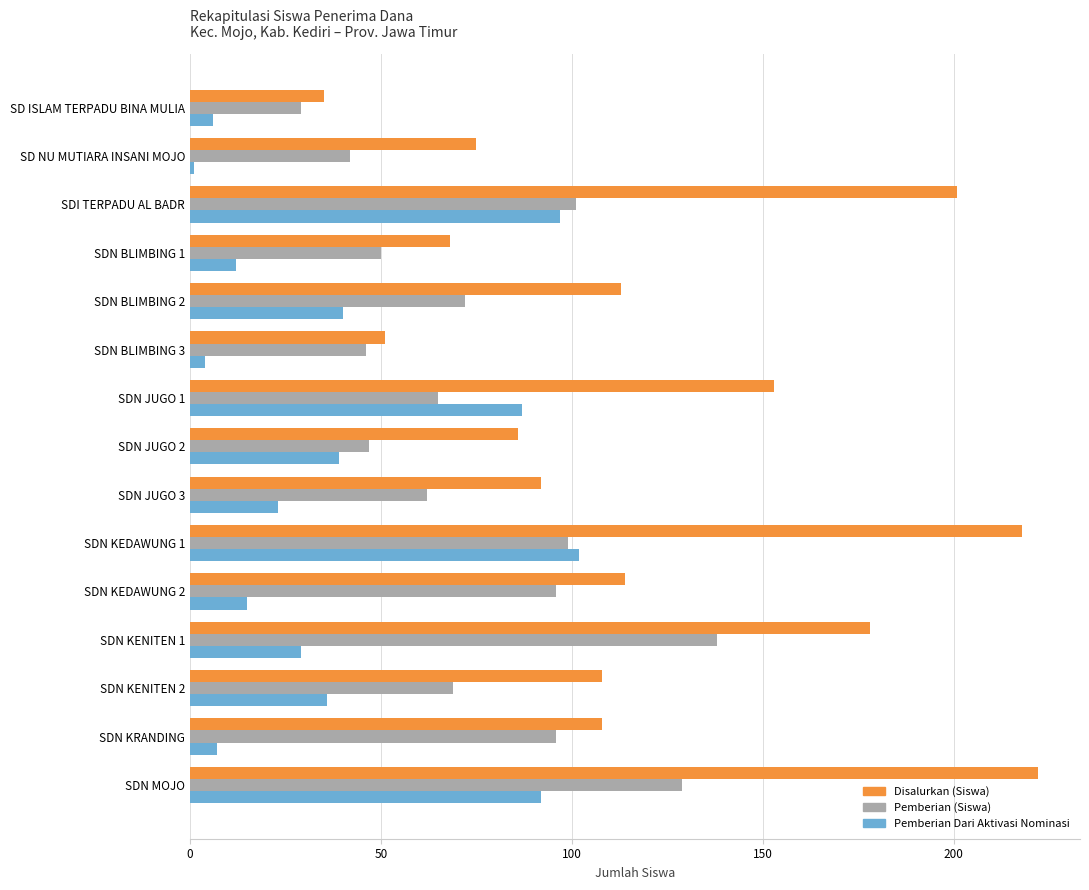

The Disalurkan (Siswa) series shows 184 at SDN KRANDING. True or false?

False